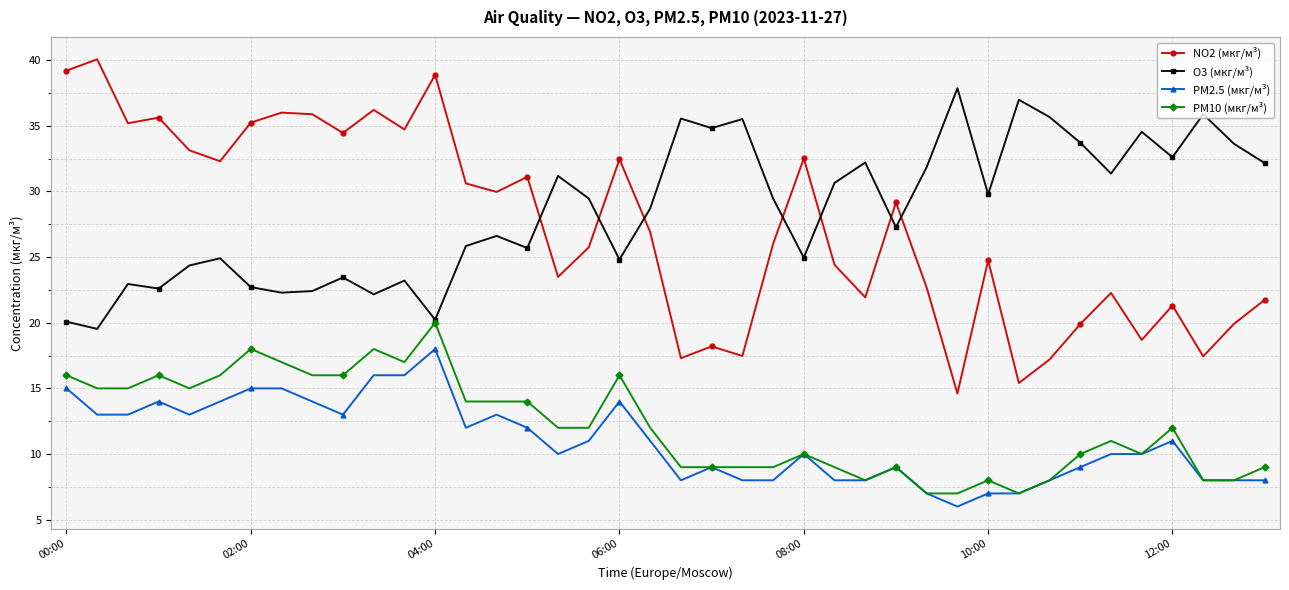

Which series has the widest spread of values?

NO2 (мкг/м³)